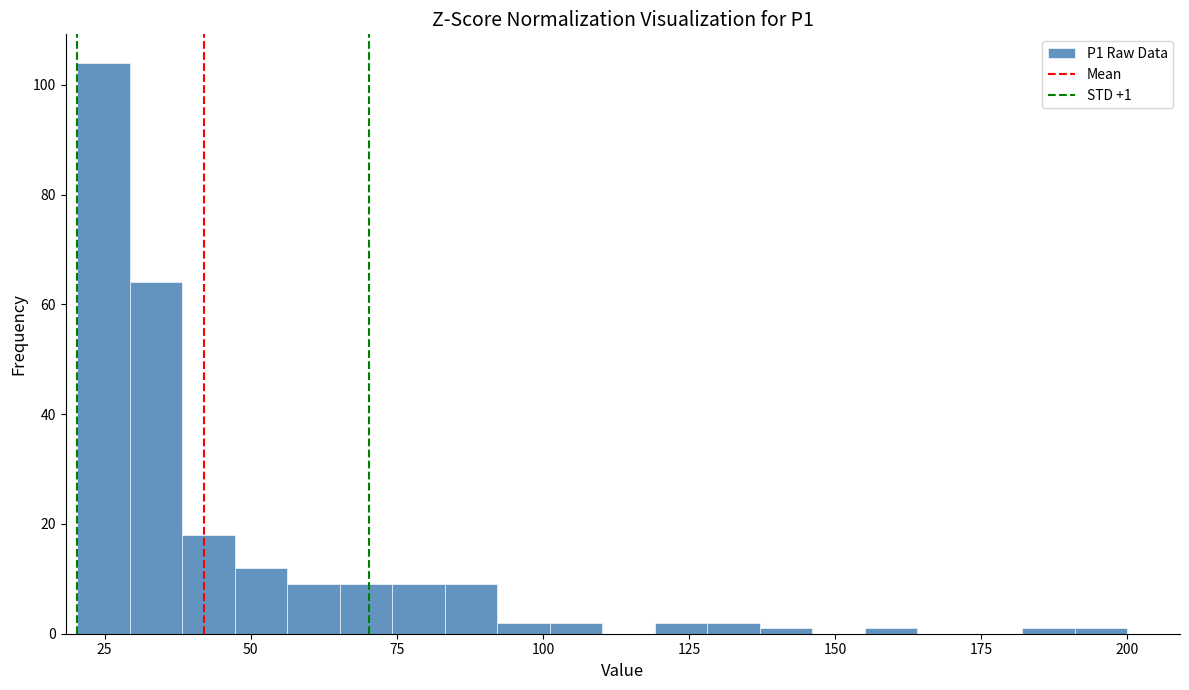

Read against the x-axis, roughly where is the centre of the tallest bar?

25